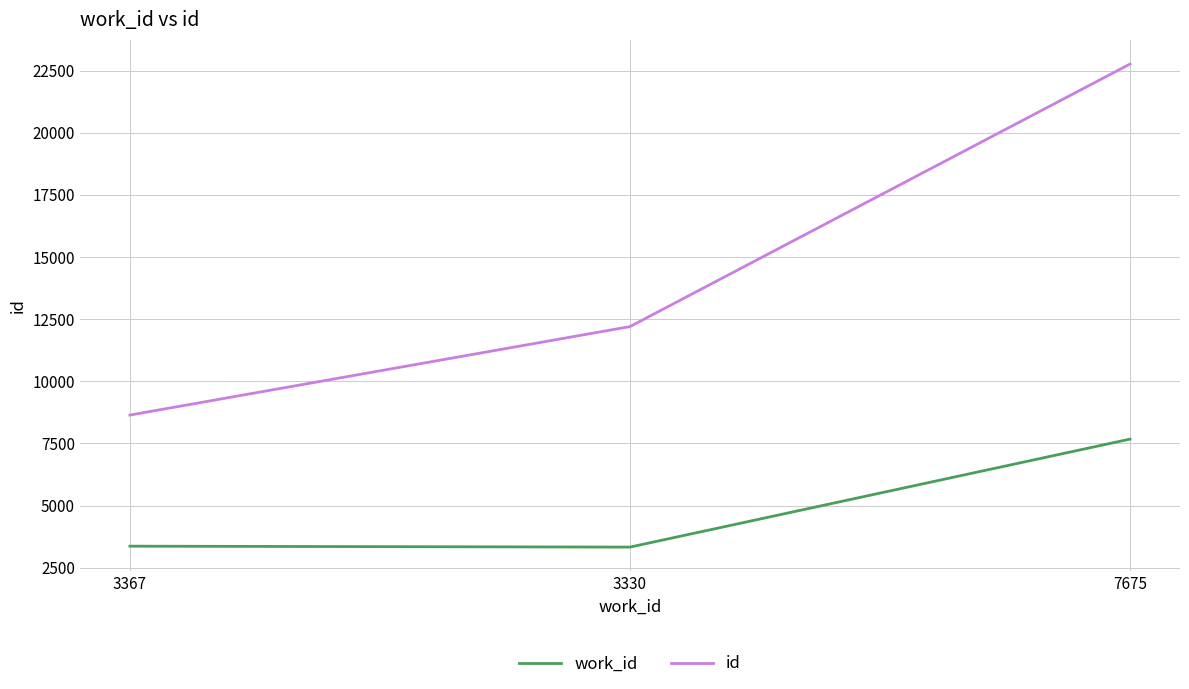

Is the value of work_id at 3367 greater than the value of id at 7675?

No